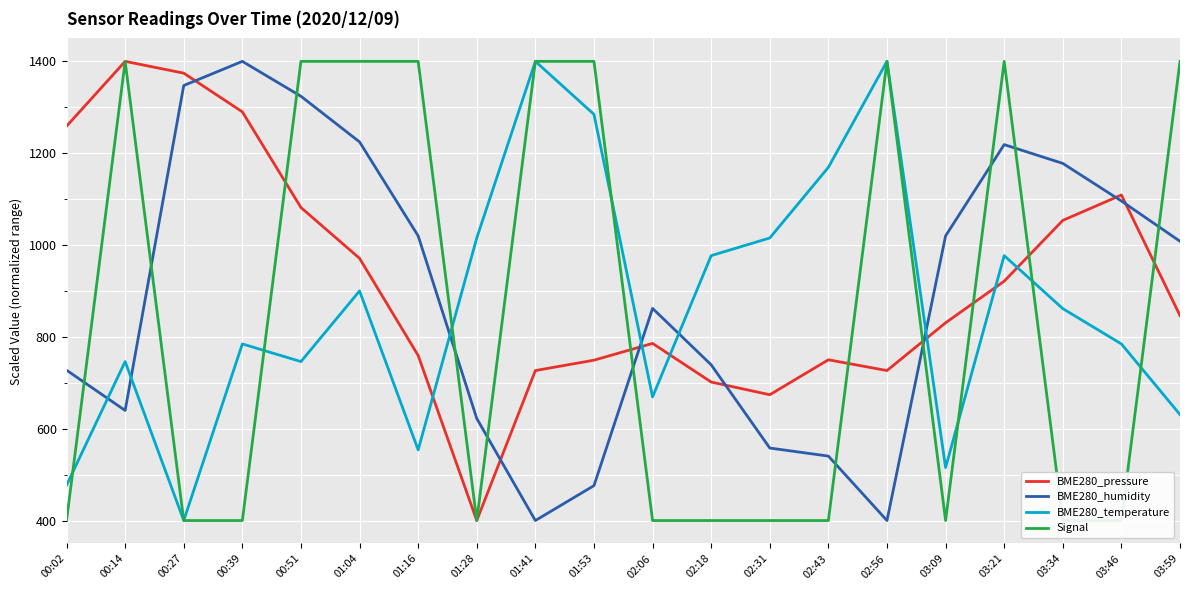

What value does the Signal series have at 03:09?

400.0